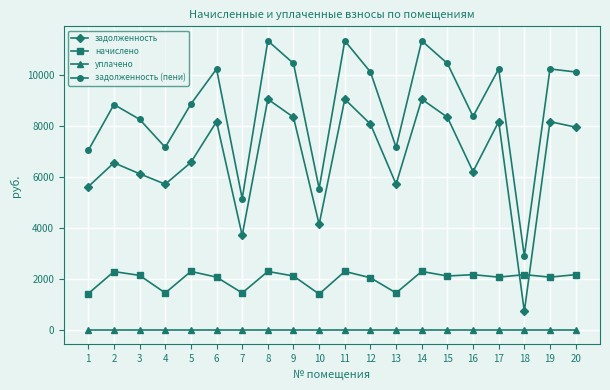

Which series has the widest spread of values?

задолженность (пени)